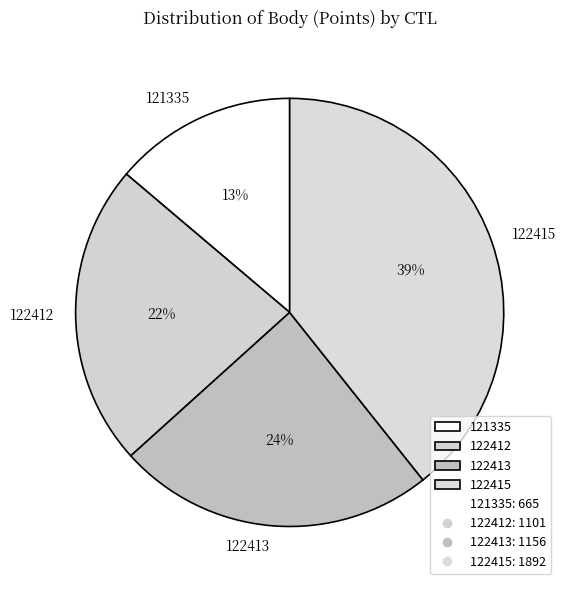

Which has a higher value, 122413 or 121335?

122413